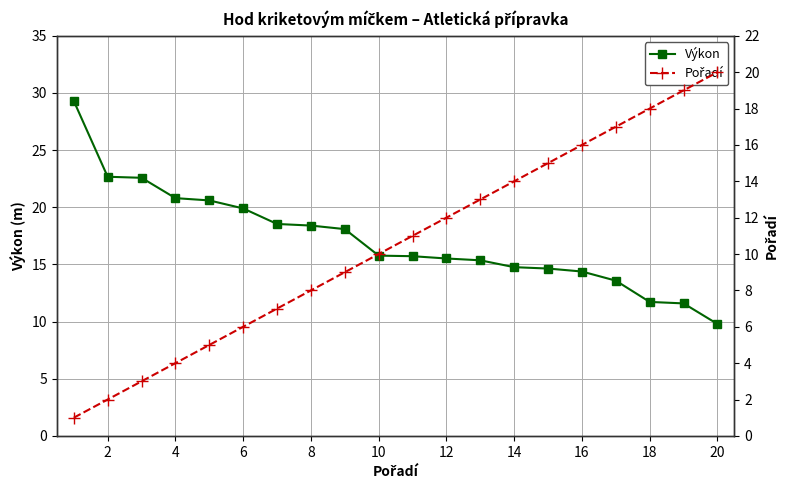

The value of Výkon at 2 is 22.7. True or false?

True